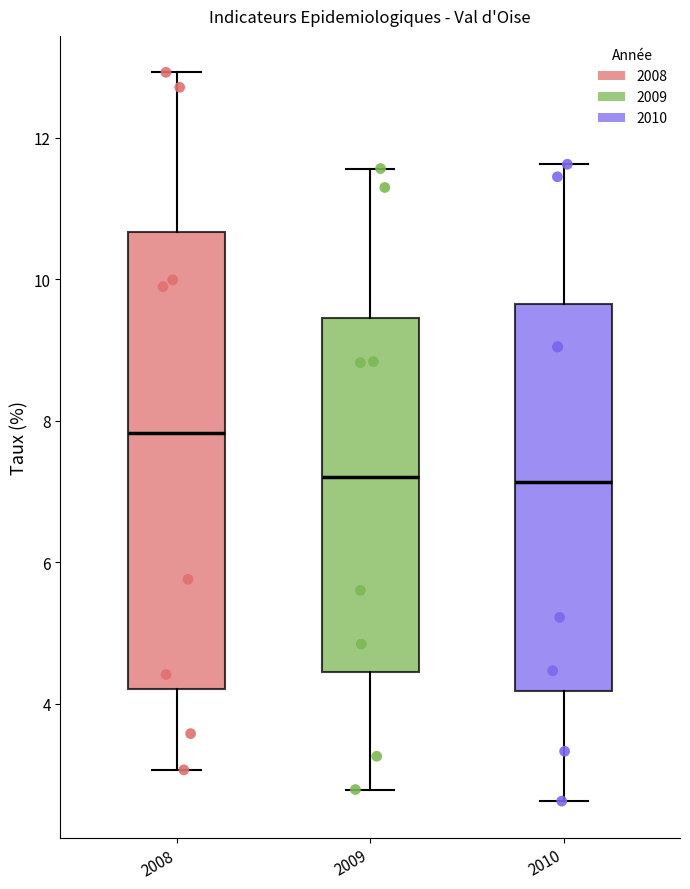

Where does the upper whisker of the box at x = 2010 end on the y-axis? The values are not printed on the chart, so give them approximately, as read against the axis.

11.6